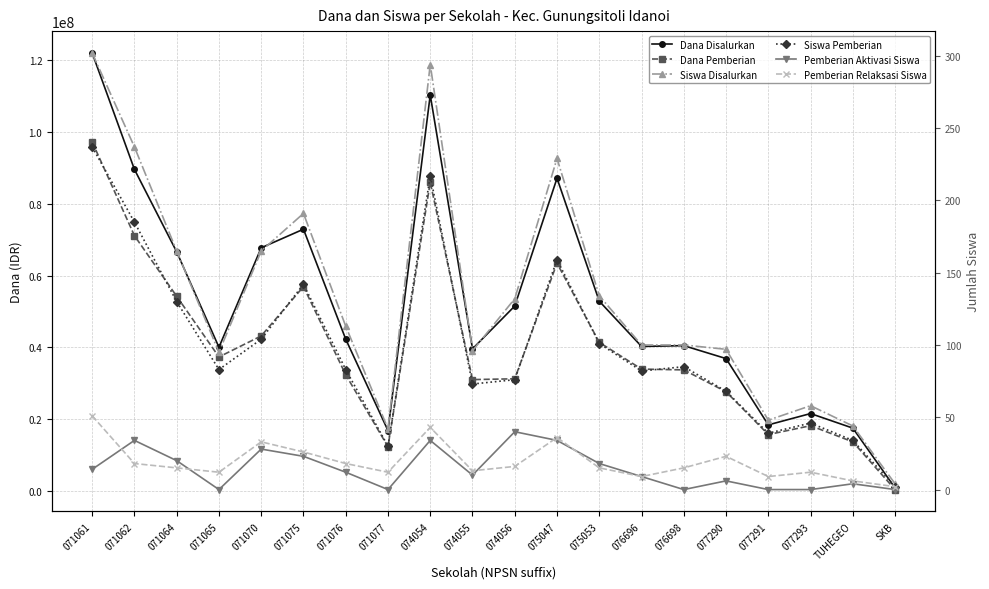

How many data points in Pemberian Relaksasi Siswa are less than 15?

8